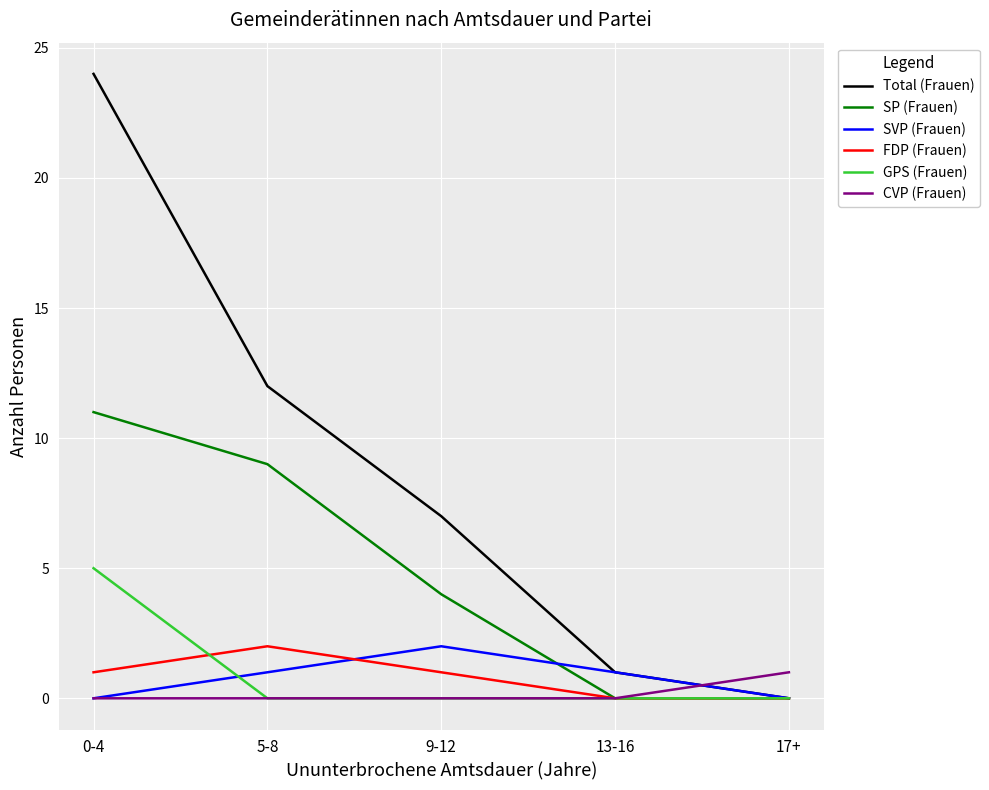

At which category is the sum across all series the highest?

0-4